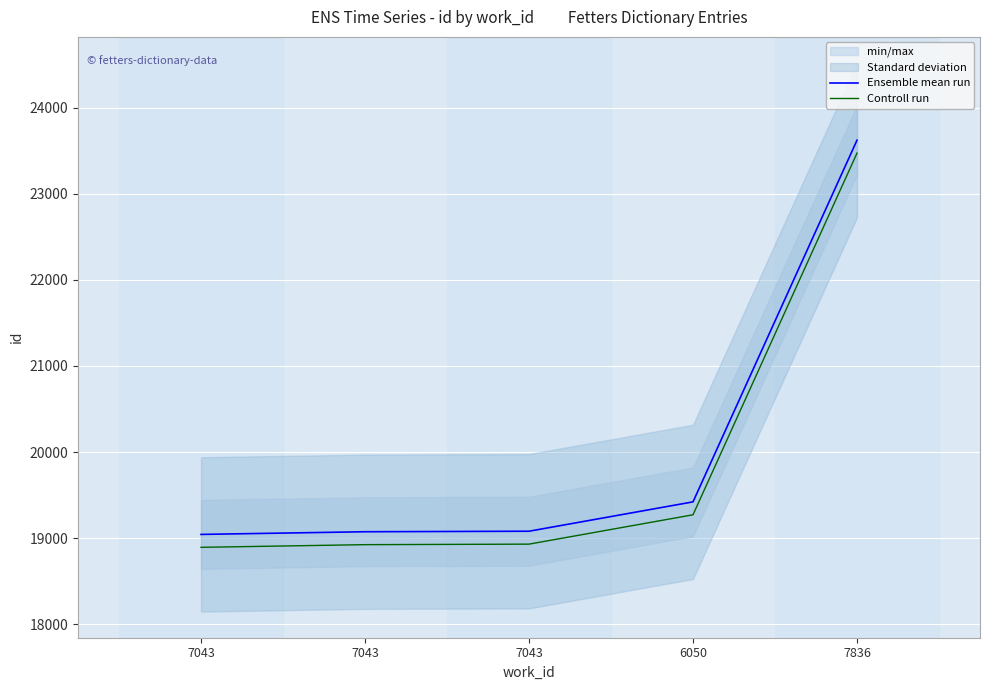

True or false: Controll run and Ensemble mean run intersect in this chart.

False